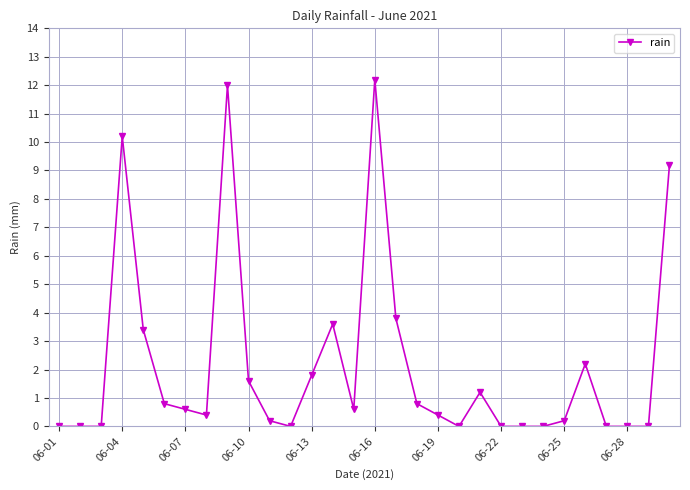

How many lines are shown in the chart?

1